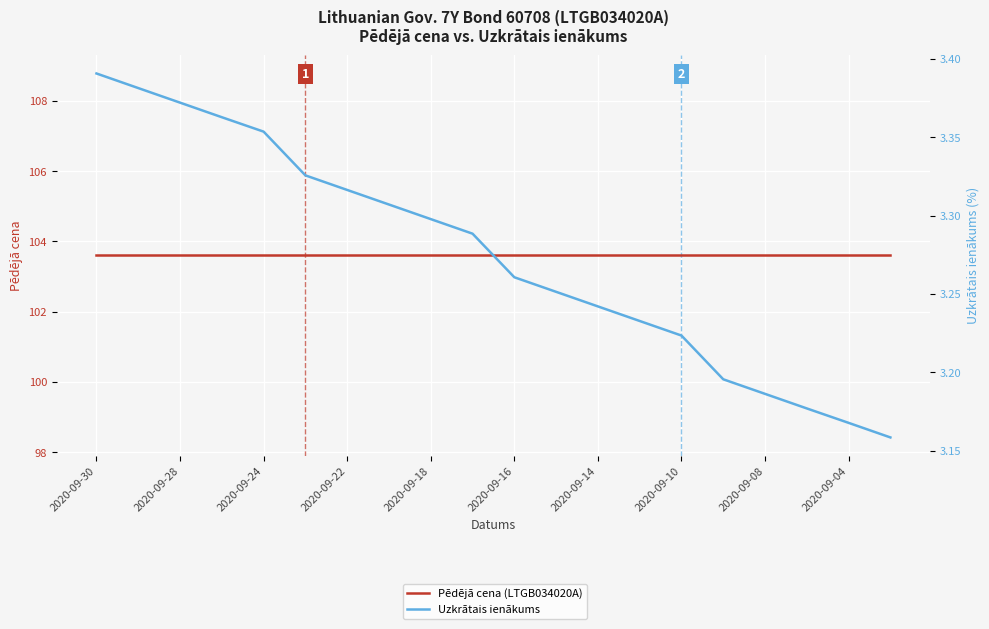

At how many categories does at least one series exceed 69?

20